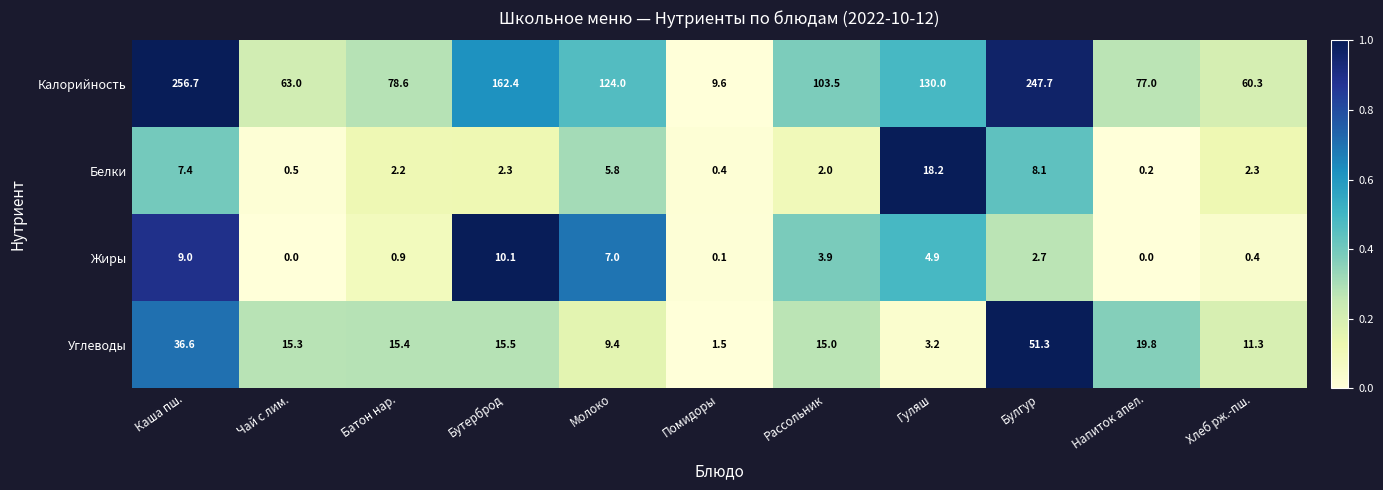

True or false: Жиры has a value of 5.1 at Рассольник.

False